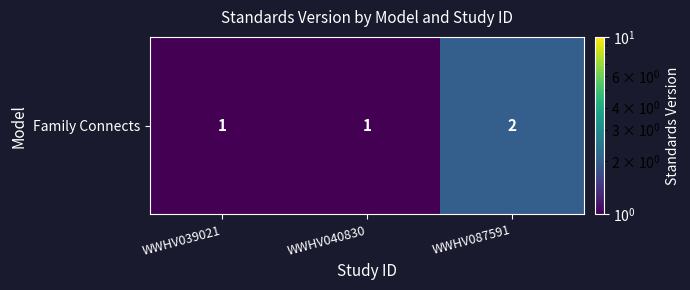

Reading left to right, list all the values displayed in this chart.

1	1	2